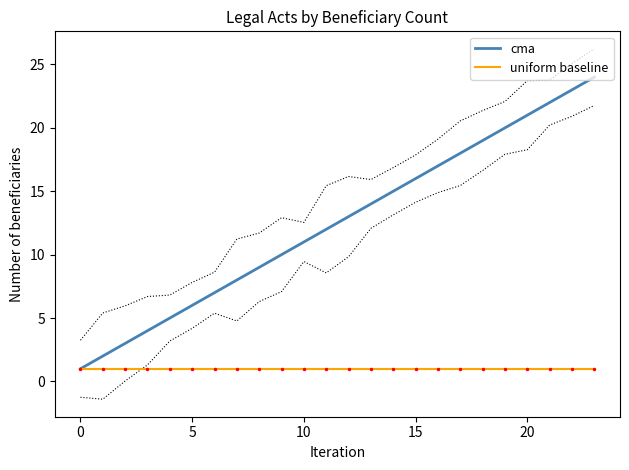

Is it true that uniform baseline equals 1 at 20?

True